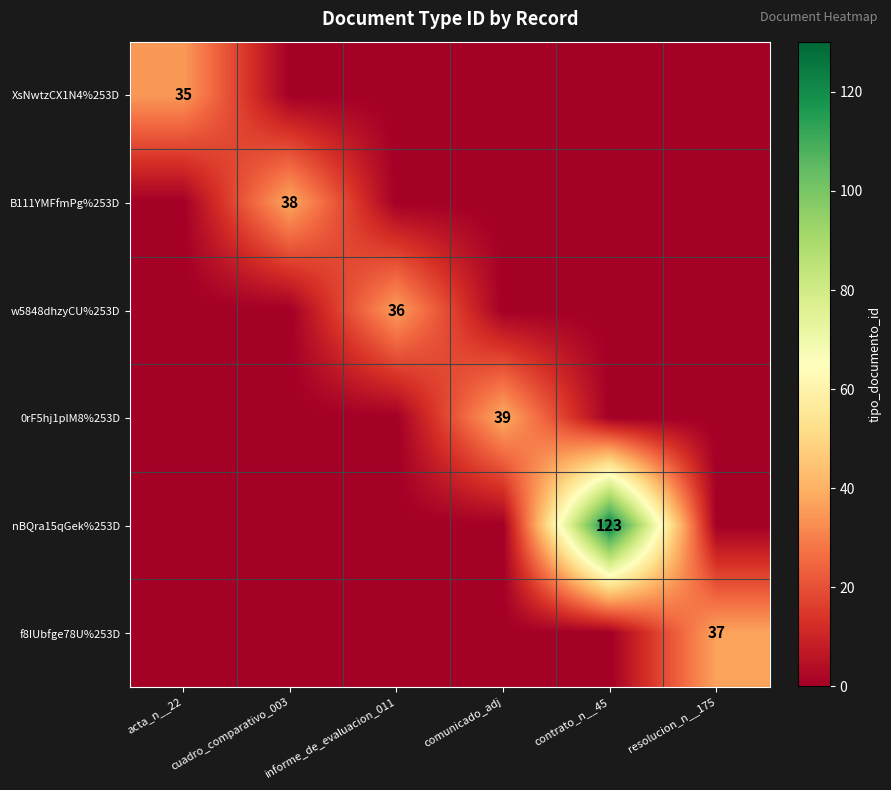

At how many categories does at least one series exceed 48?

1